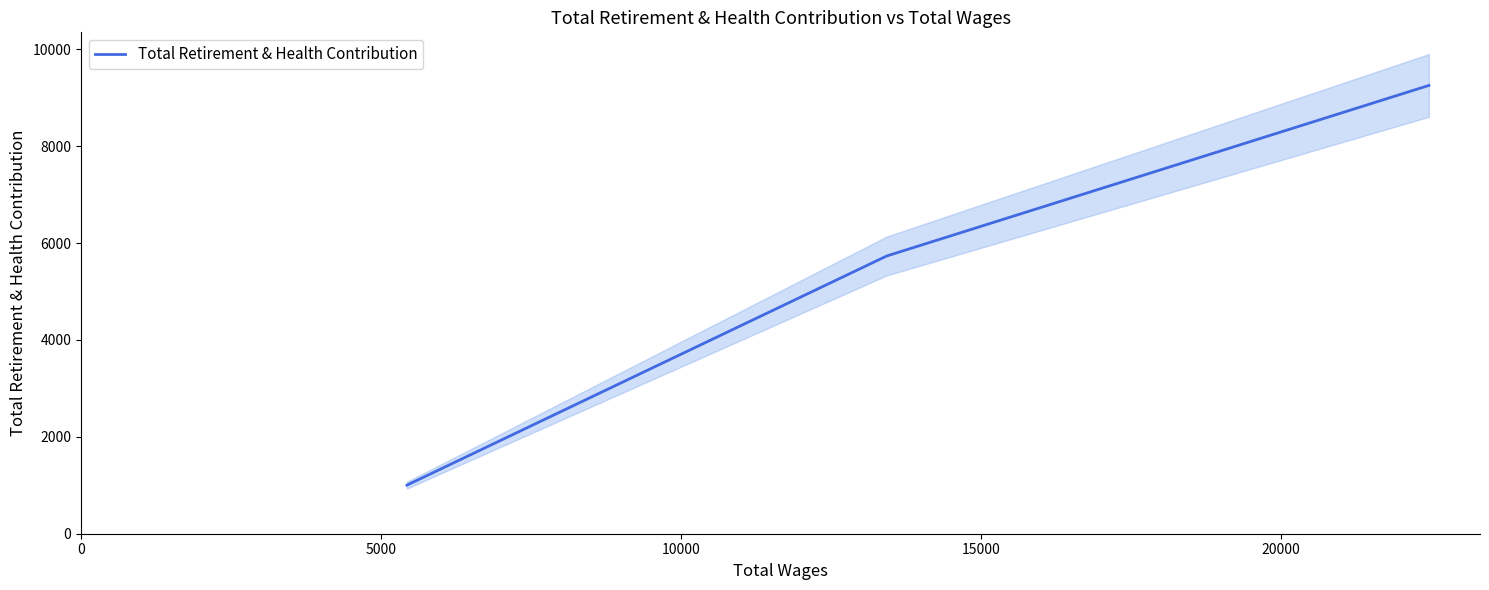

What is the minimum value for Total Retirement & Health Contribution?

1003